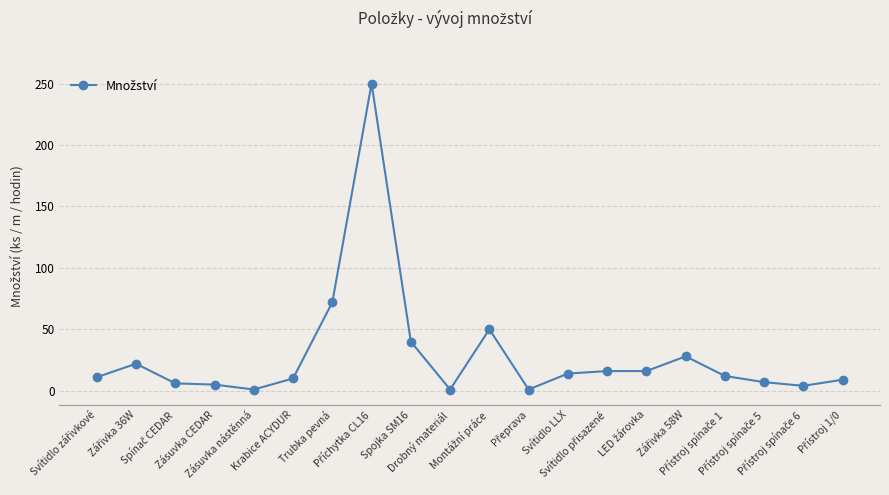

What is the difference between the maximum and minimum values?

249